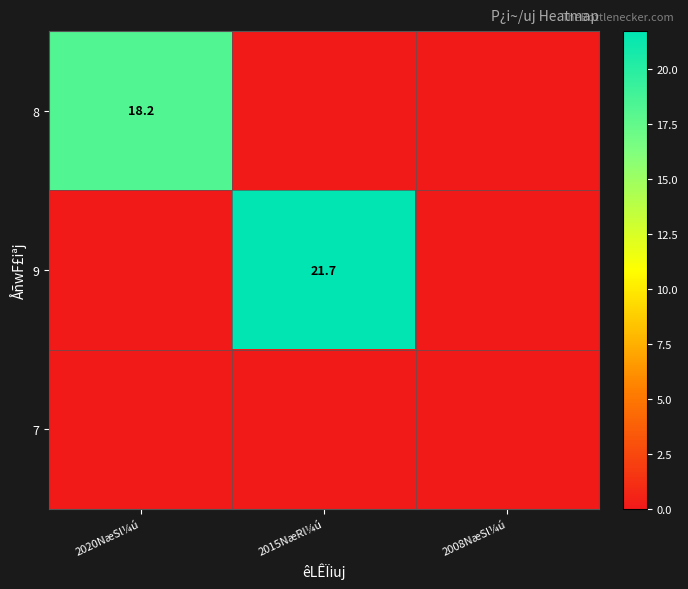

Count the number of categories in the chart.

3